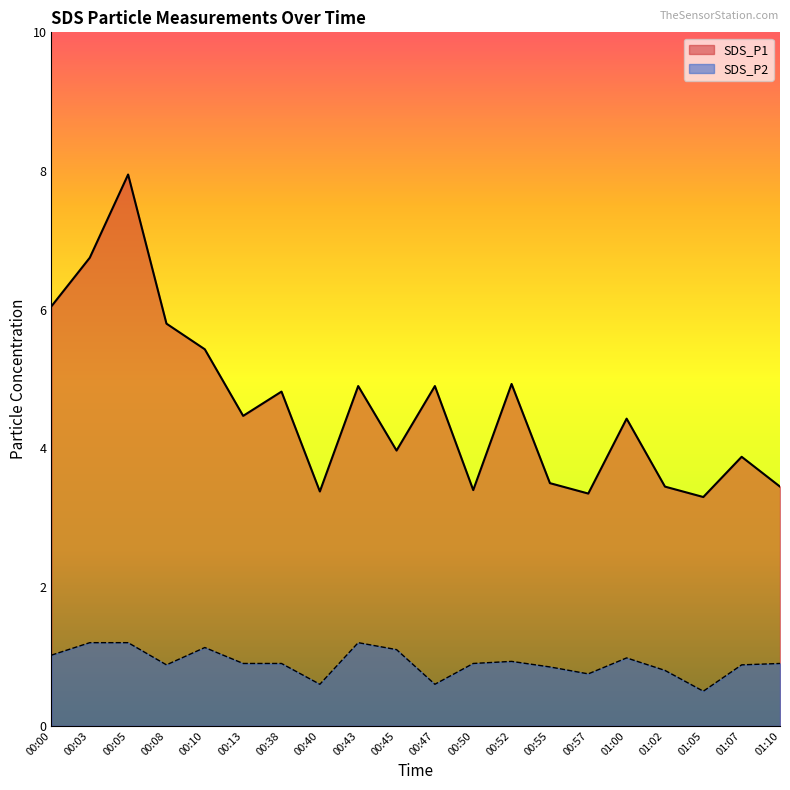

True or false: SDS_P2 has more than 1 points higher than both neighbors.

True